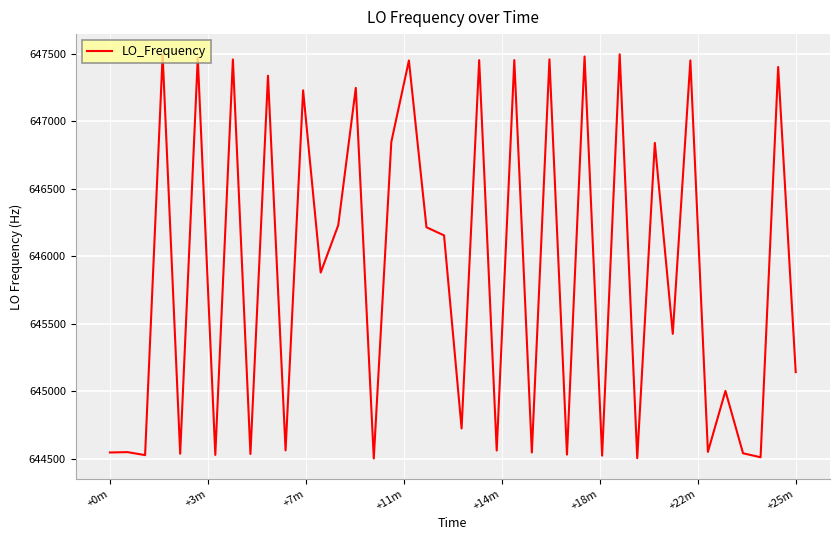

What is the difference between the maximum and minimum values?

2993.0